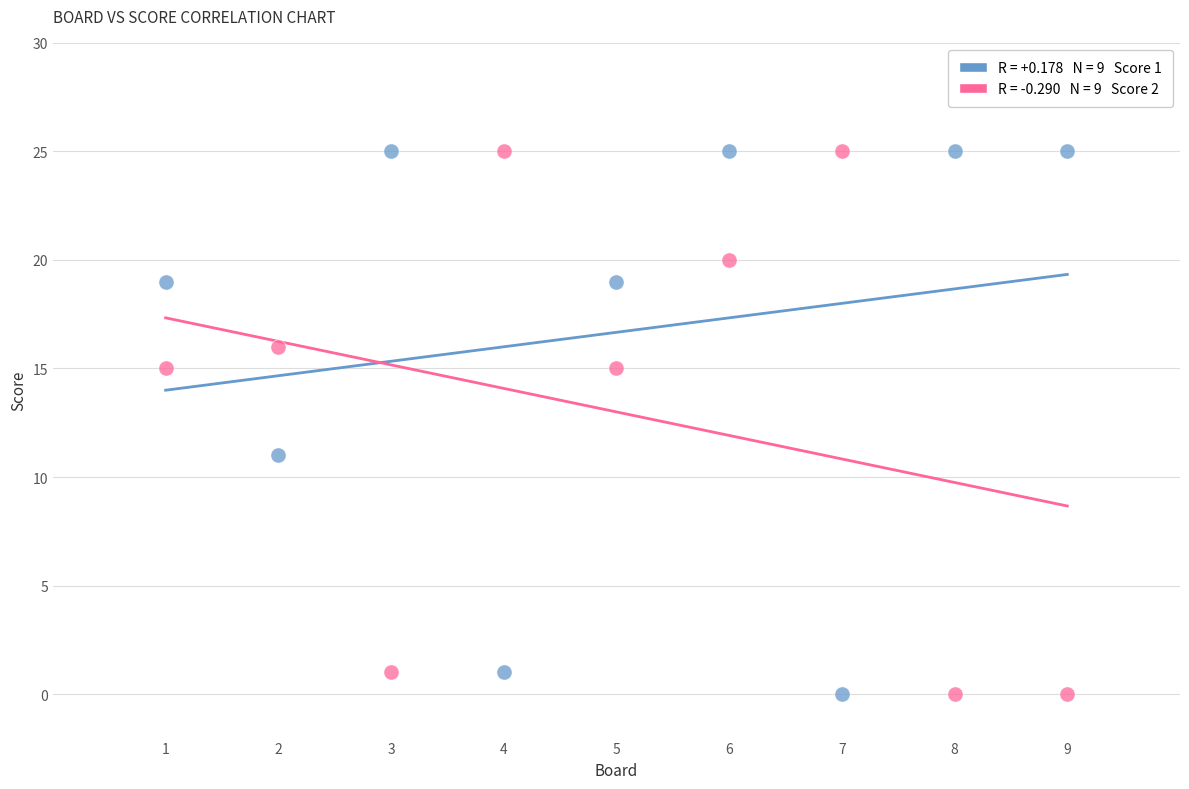

Across all data points, what is the range of X values (max minus min)?

8